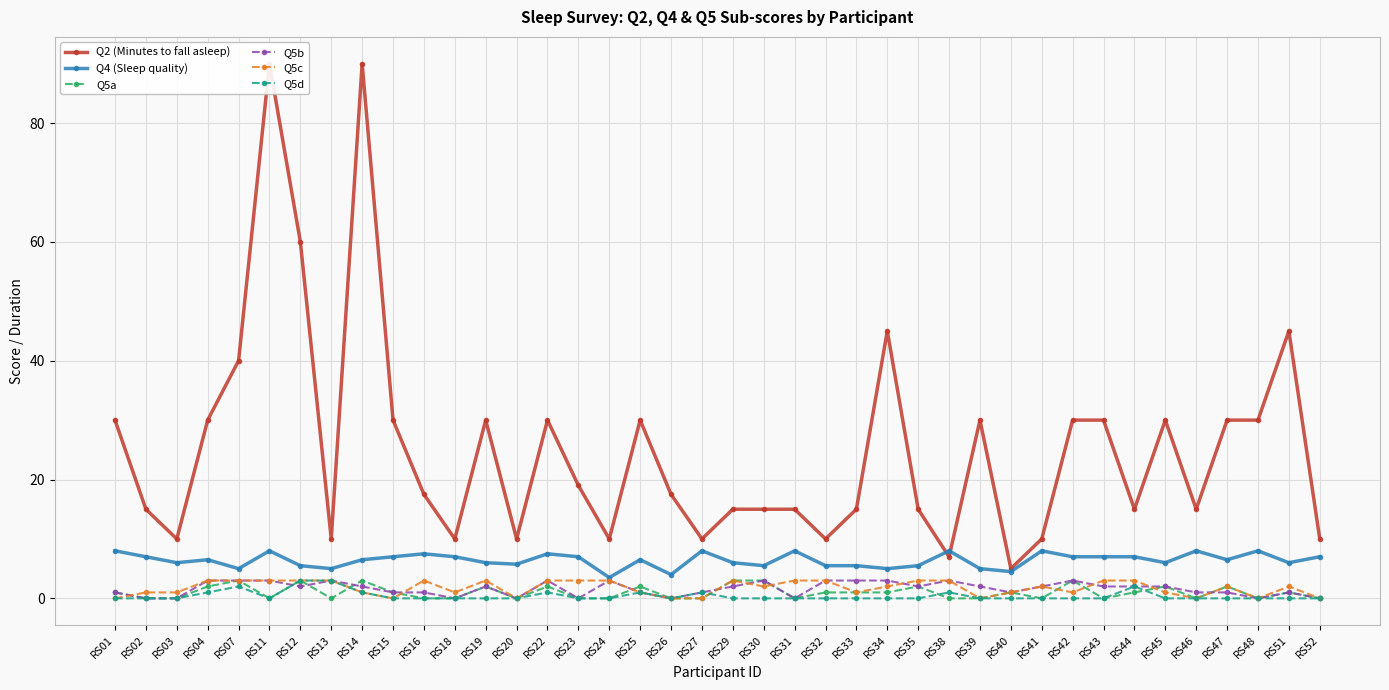

How many interior local peaks does the Q2 (Minutes to fall asleep) series have?

9